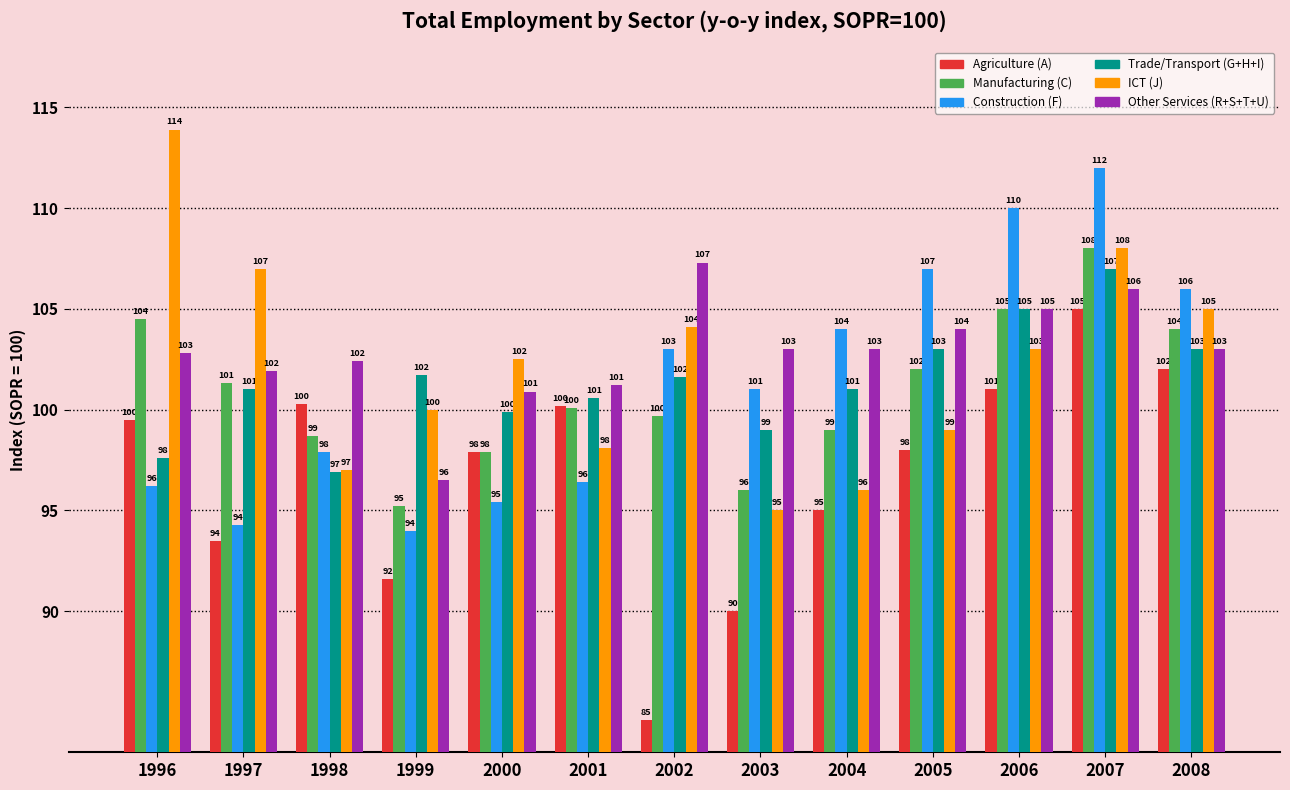

The Manufacturing (C) series shows 36.7 at 2003. True or false?

False